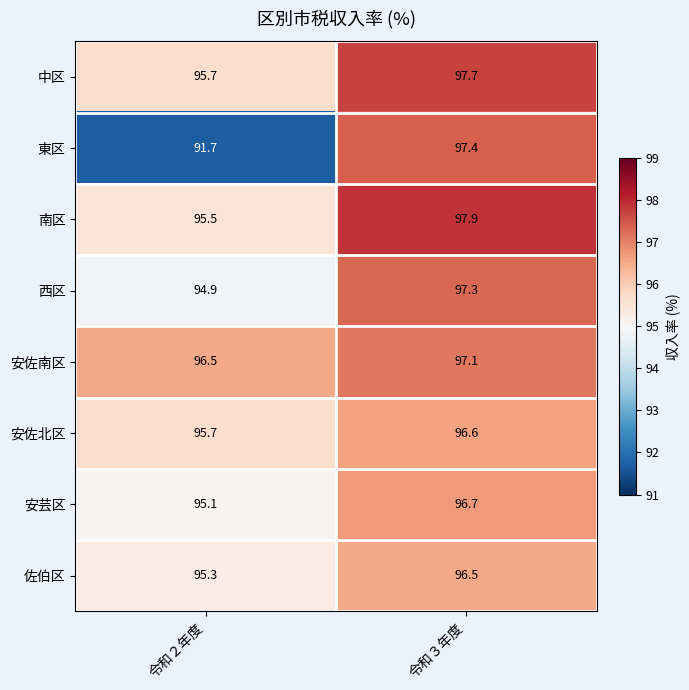

Reading left to right, list all the values displayed in this chart.

中区: 令和２年度=95.7	令和３年度=97.7
東区: 令和２年度=91.7	令和３年度=97.4
南区: 令和２年度=95.5	令和３年度=97.9
西区: 令和２年度=94.9	令和３年度=97.3
安佐南区: 令和２年度=96.5	令和３年度=97.1
安佐北区: 令和２年度=95.7	令和３年度=96.6
安芸区: 令和２年度=95.1	令和３年度=96.7
佐伯区: 令和２年度=95.3	令和３年度=96.5